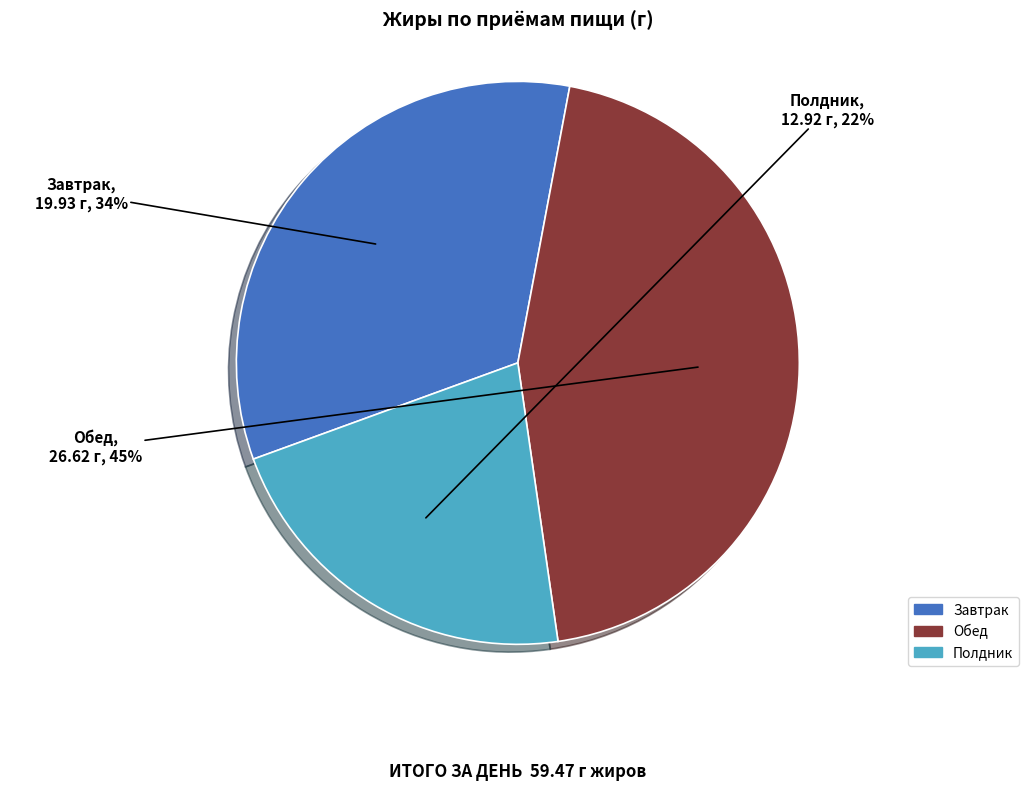

Which has a higher value, Обед or Полдник?

Обед